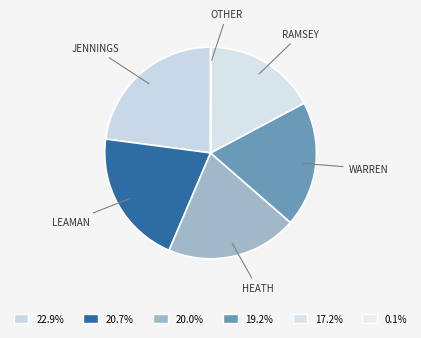

Is there any slice that represents more than half of the pie?

No